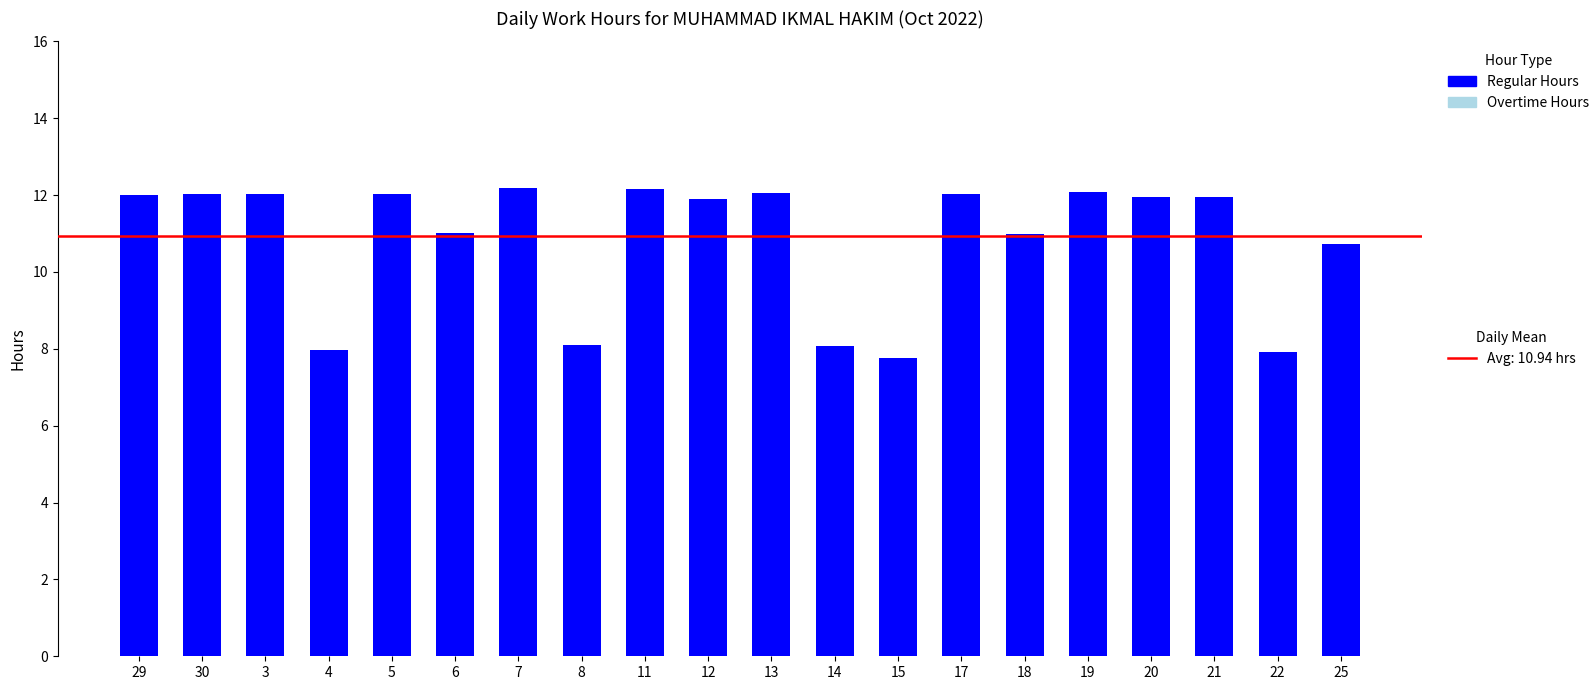

Is it true that the value at 4 is 8.0?

True